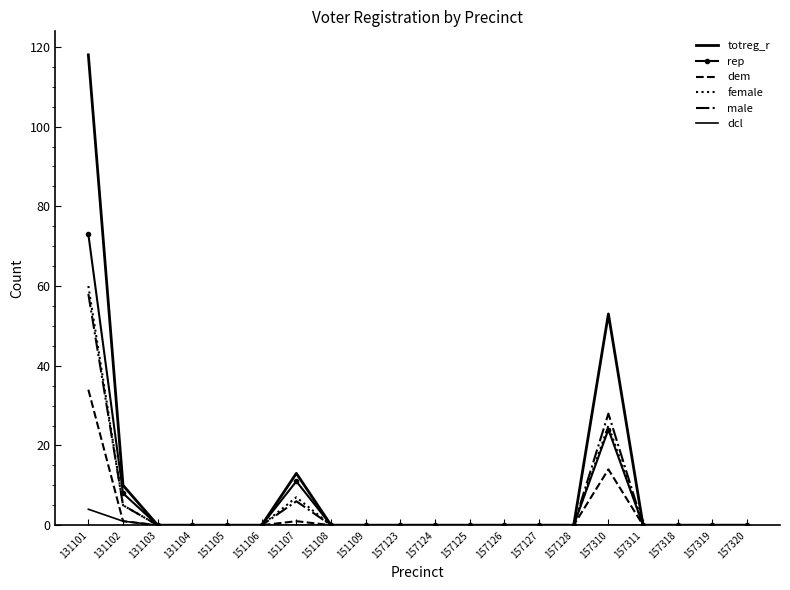

At which category does the chart reach its minimum across all series?

131103